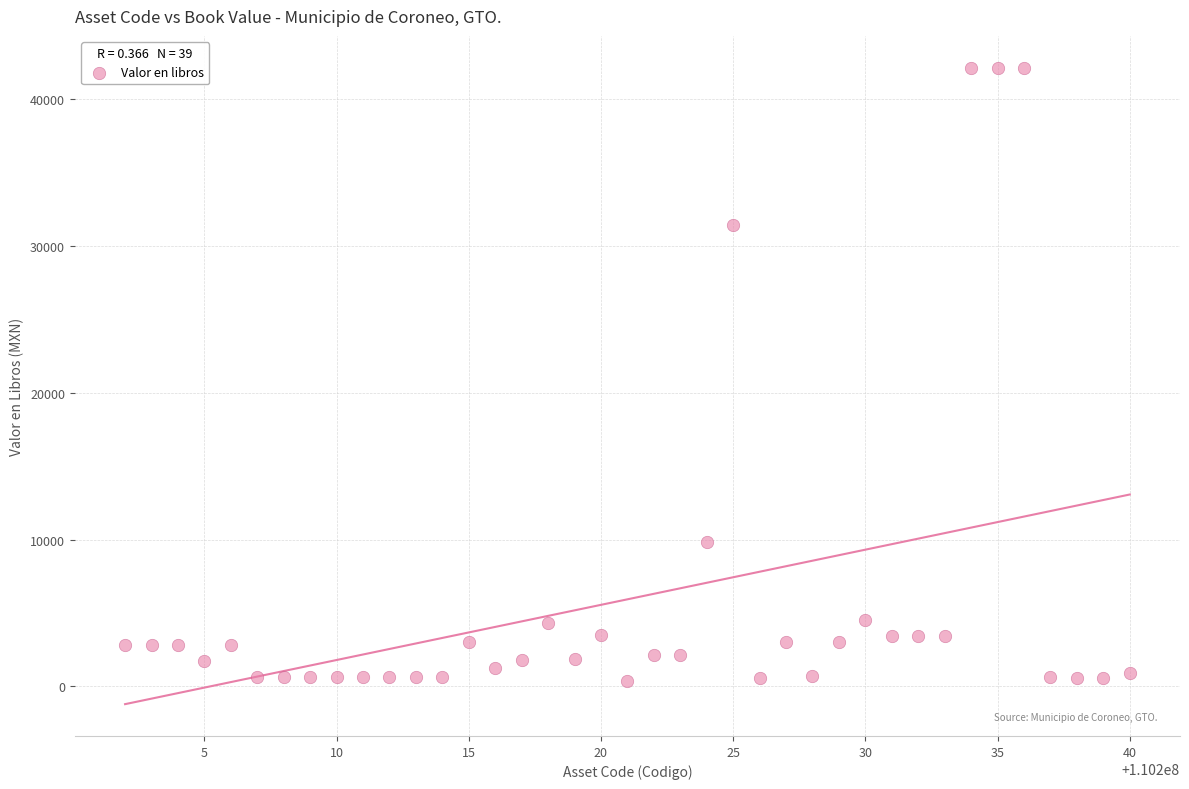

What Y value in the scatter plot is closest to 21247?

31413.8